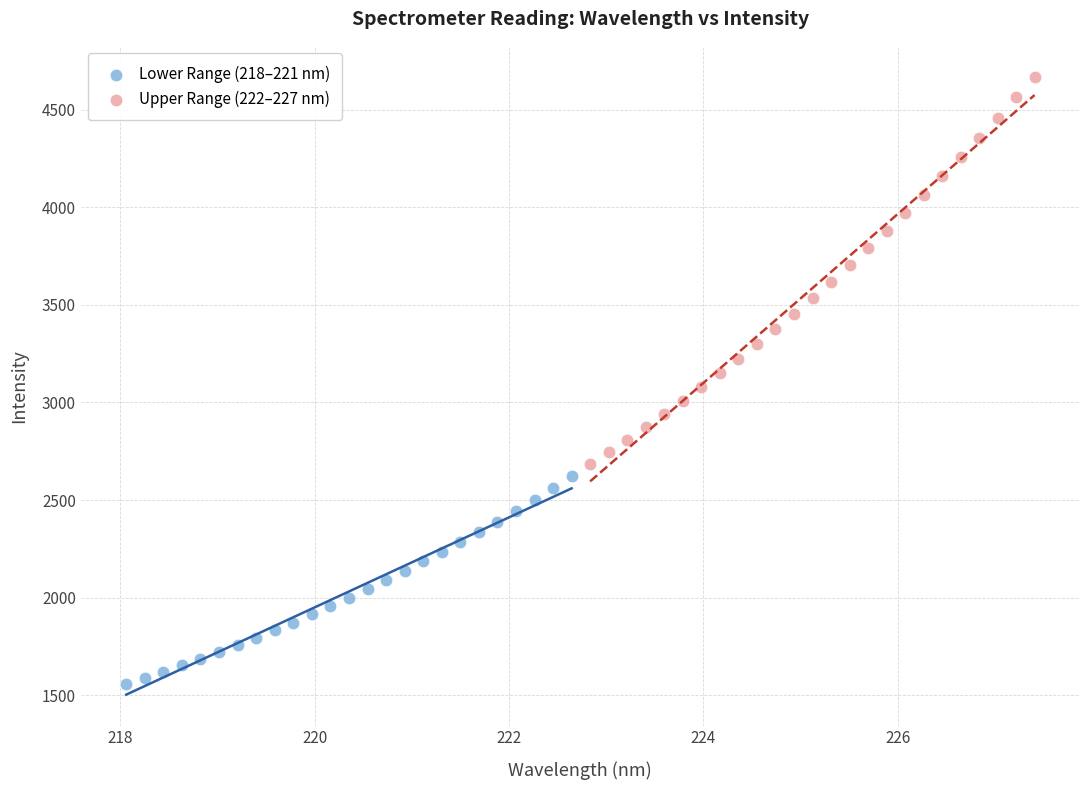

Which series contains the lowest Y value?

Lower Range (218–221 nm)